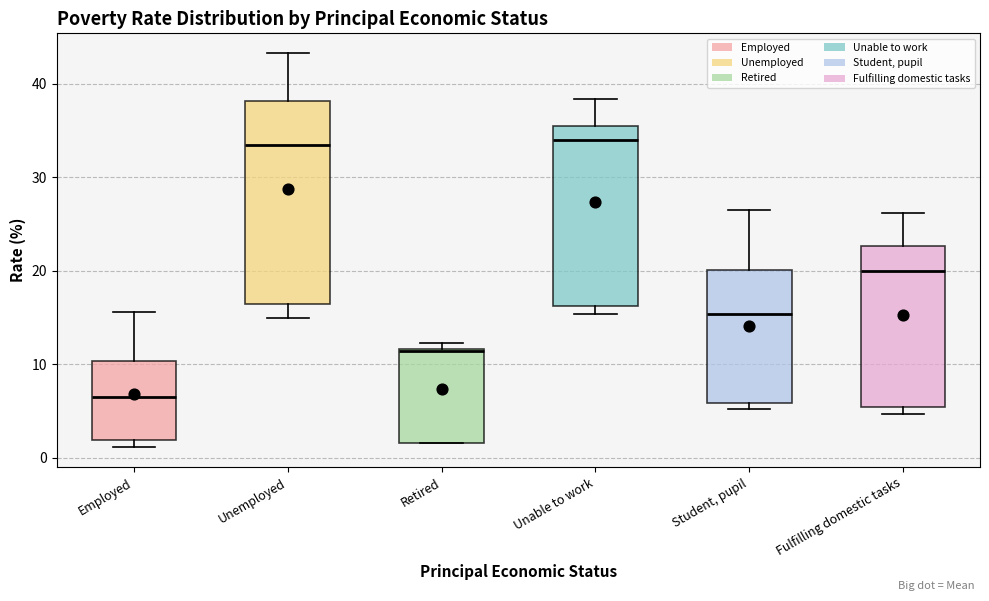

Where is the lower edge of the box for Employed on the y-axis? The values are not printed on the chart, so give them approximately, as read against the axis.

2